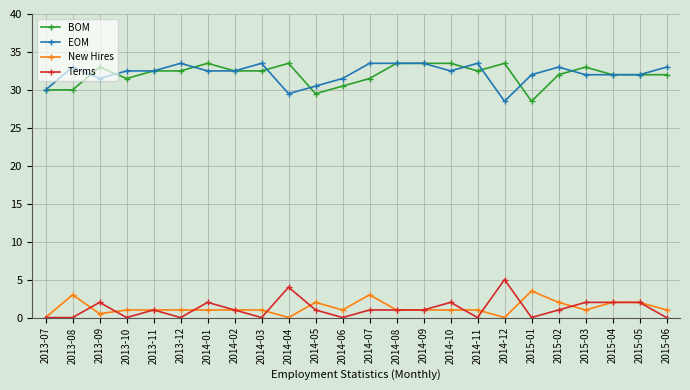

Is it true that Terms equals 2.0 at 2015-03?

True